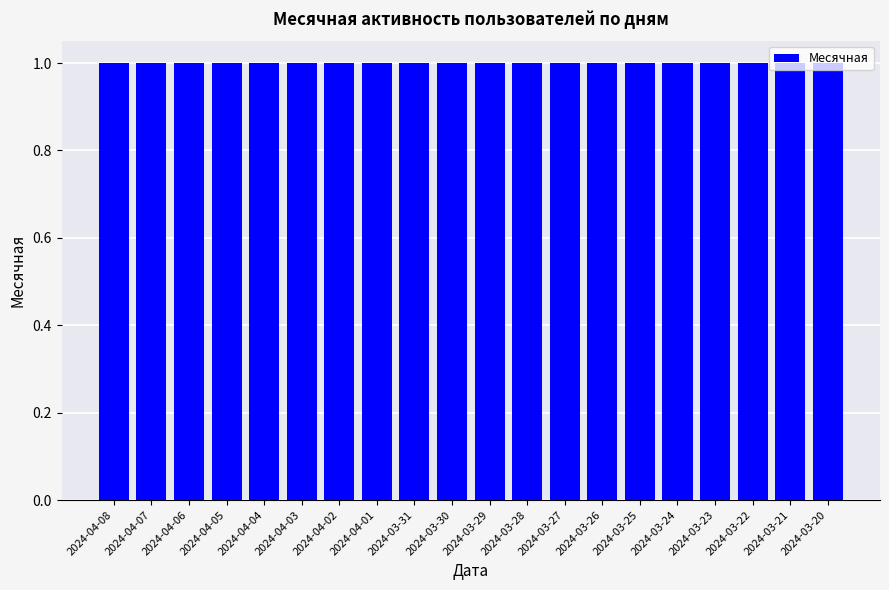

List the labels in order of Месячная value, smallest first.

2024-04-08, 2024-04-07, 2024-04-06, 2024-04-05, 2024-04-04, 2024-04-03, 2024-04-02, 2024-04-01, 2024-03-31, 2024-03-30, 2024-03-29, 2024-03-28, 2024-03-27, 2024-03-26, 2024-03-25, 2024-03-24, 2024-03-23, 2024-03-22, 2024-03-21, 2024-03-20